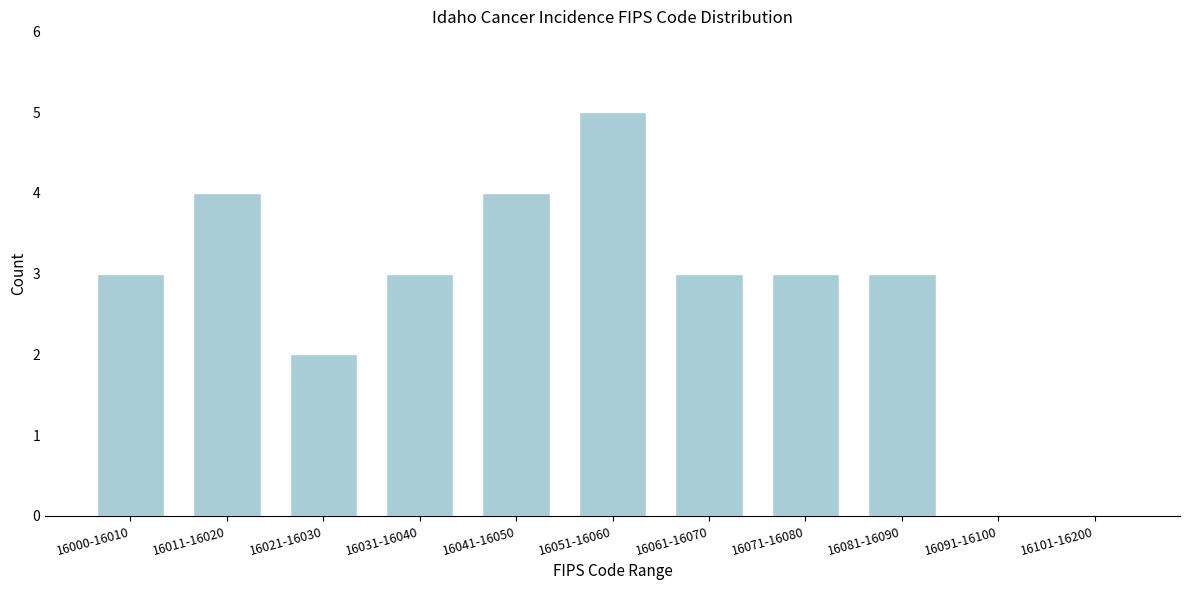

Reading left to right, extract all data points from this chart.

16000-16010=3	16011-16020=4	16021-16030=2	16031-16040=3	16041-16050=4	16051-16060=5	16061-16070=3	16071-16080=3	16081-16090=3	16091-16100=0	16101-16200=0